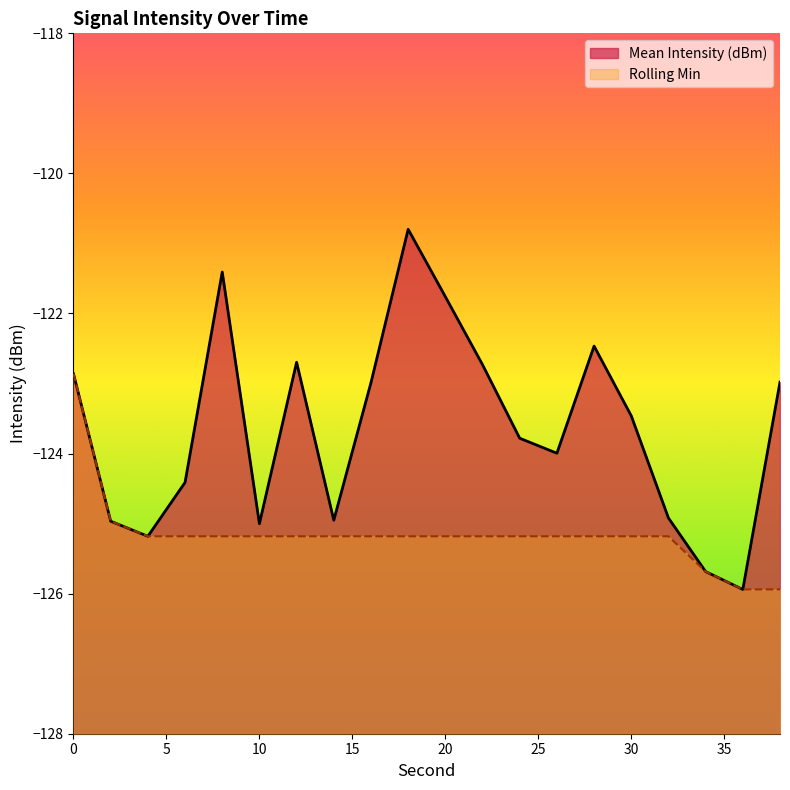

Reading right to left, list all the values displayed in this chart.

Mean Intensity (dBm): -123.0	-125.9	-125.7	-124.9	-123.5	-122.5	-124.0	-123.8	-122.7	-121.8	-120.8	-123.0	-125.0	-122.7	-125.0	-121.4	-124.4	-125.2	-125.0	-122.9
Rolling Min: -125.9	-125.9	-125.7	-125.2	-125.2	-125.2	-125.2	-125.2	-125.2	-125.2	-125.2	-125.2	-125.2	-125.2	-125.2	-125.2	-125.2	-125.2	-125.0	-122.9